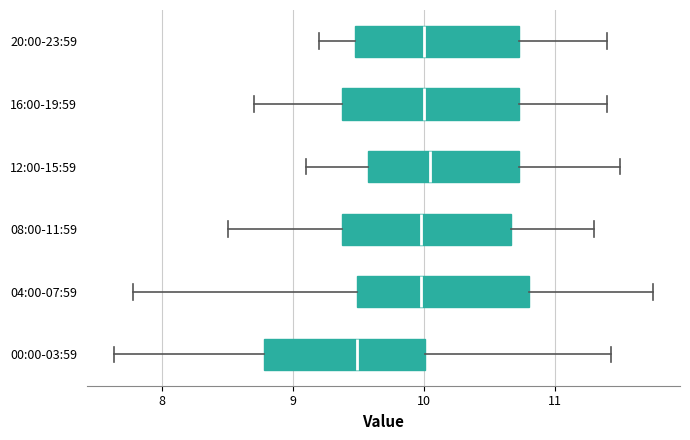

Which box's median line is the furthest to the left?

00:00-03:59